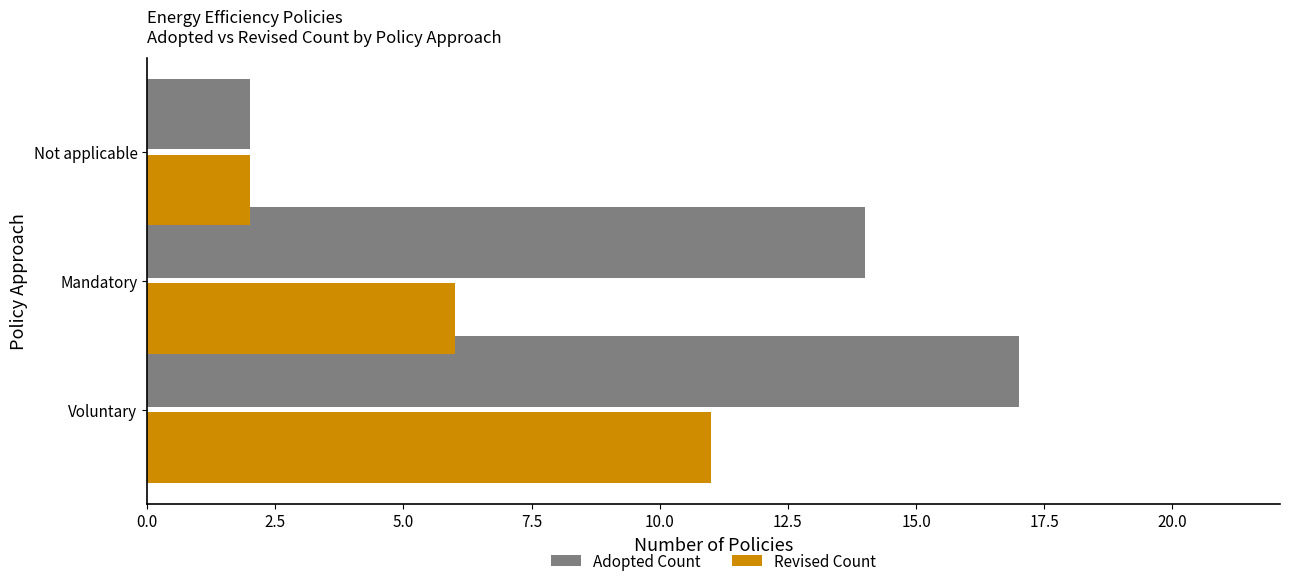

At which category is the sum across all series the highest?

Voluntary